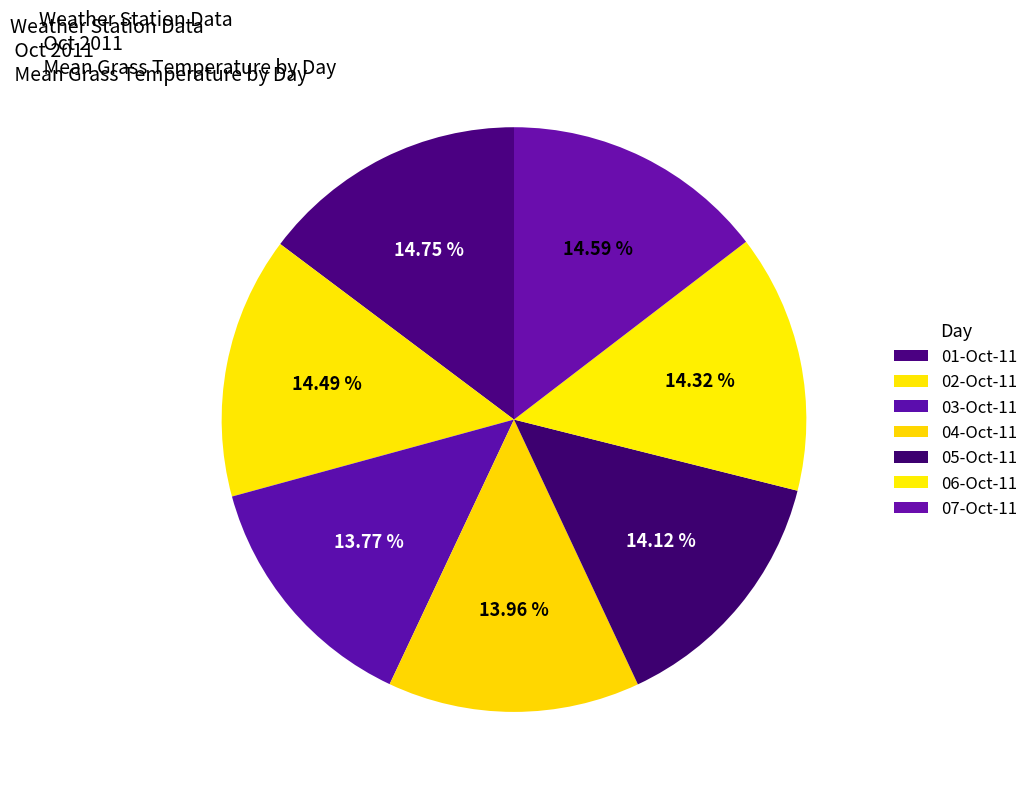

What percentage is the 07-Oct-11 slice, to the nearest percent?

15%